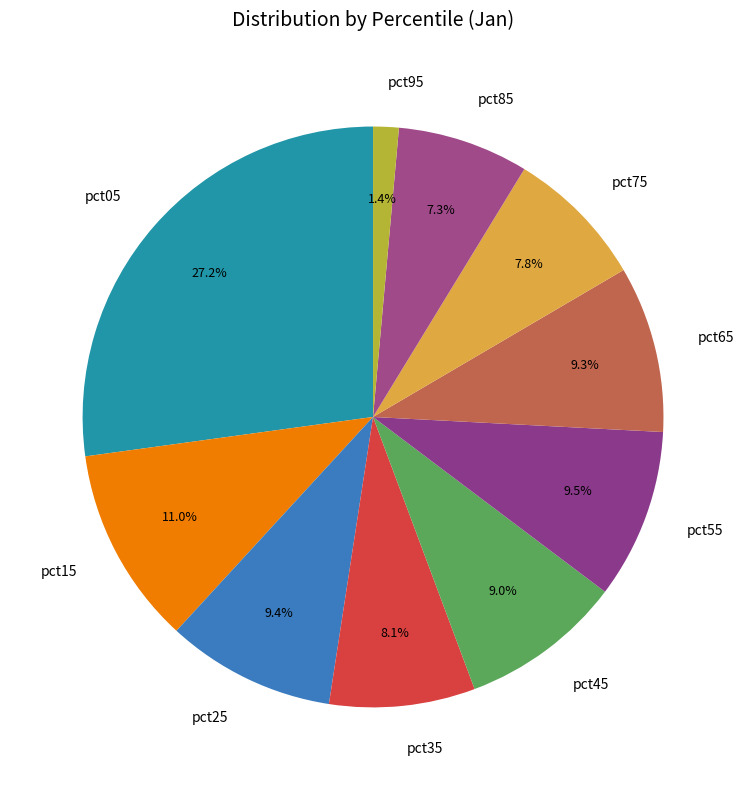

To the nearest percent, what percentage of the pie is pct45?

9%